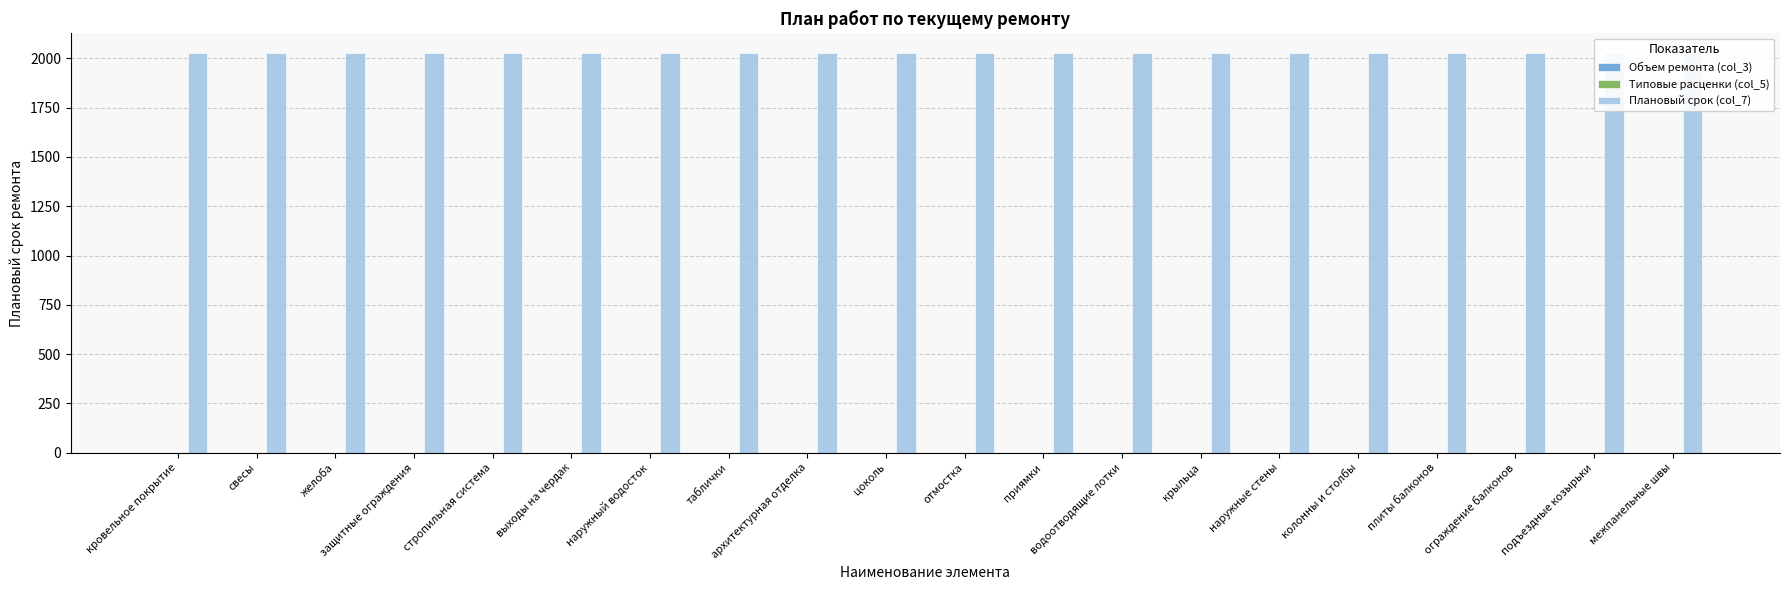

What is the label of the 18th bar from the right?

желоба